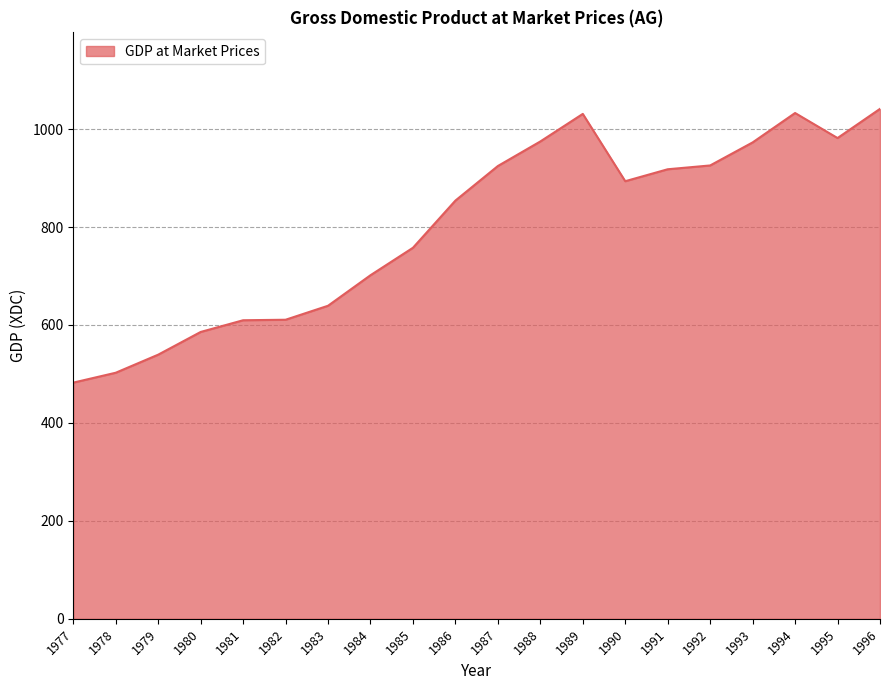

The value at 1980 is 261.2. True or false?

False